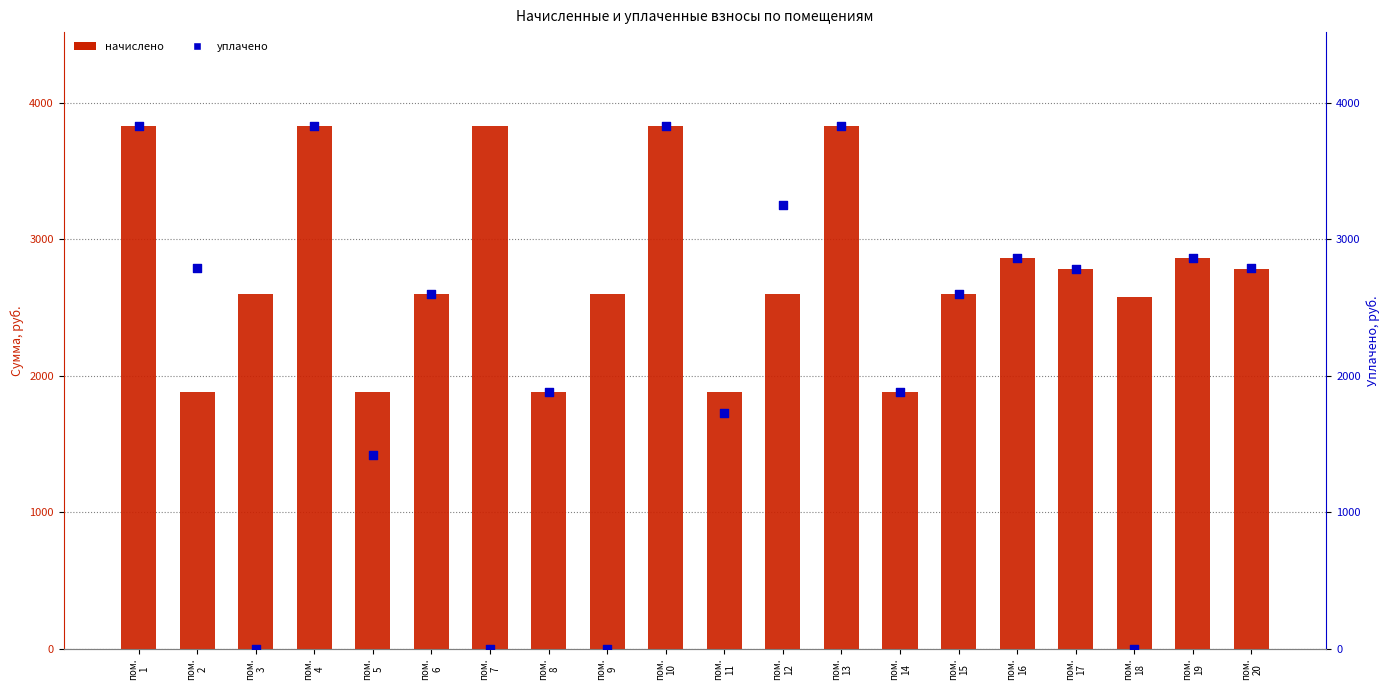

Which series has the largest Y range (max minus min)?

уплачено